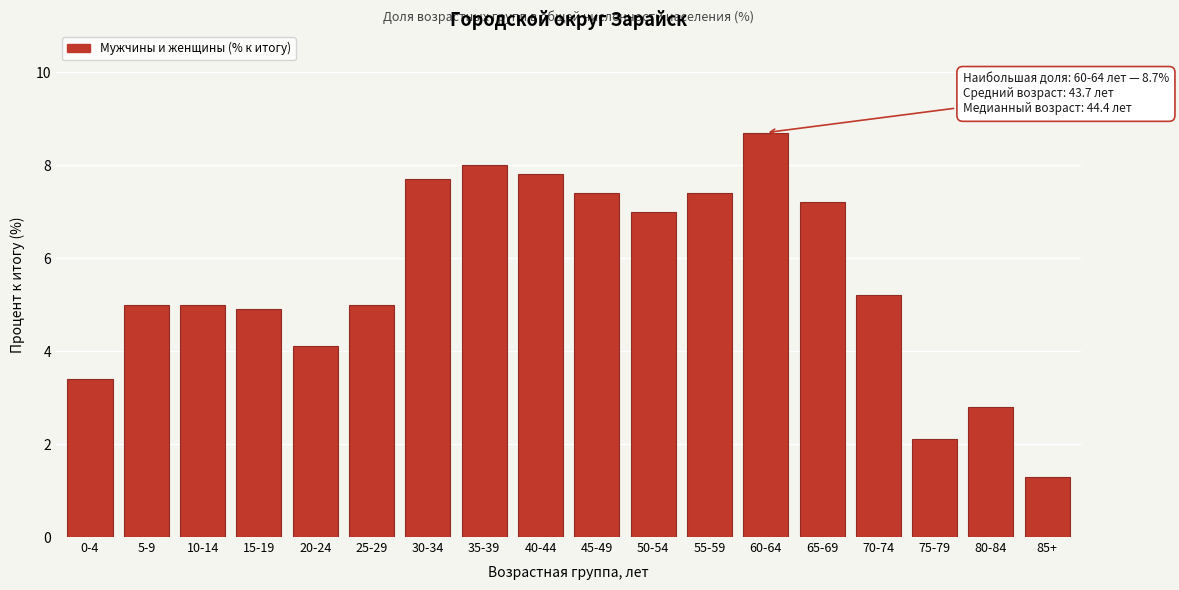

Reading left to right, transcribe all the data shown in this chart.

3.4	5.0	5.0	4.9	4.1	5.0	7.7	8.0	7.8	7.4	7.0	7.4	8.7	7.2	5.2	2.1	2.8	1.3